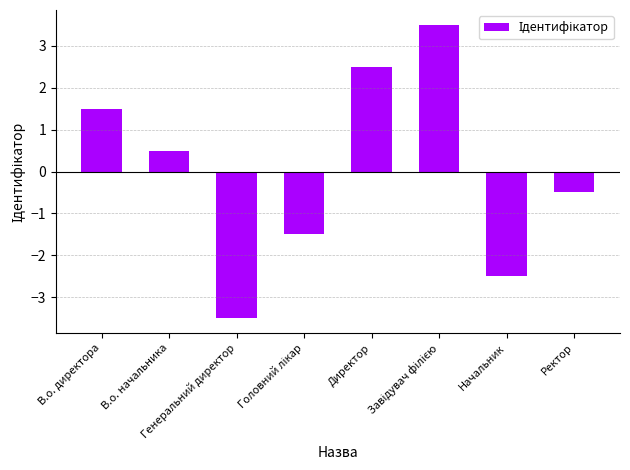

What is the maximum value shown in the chart?

3.5